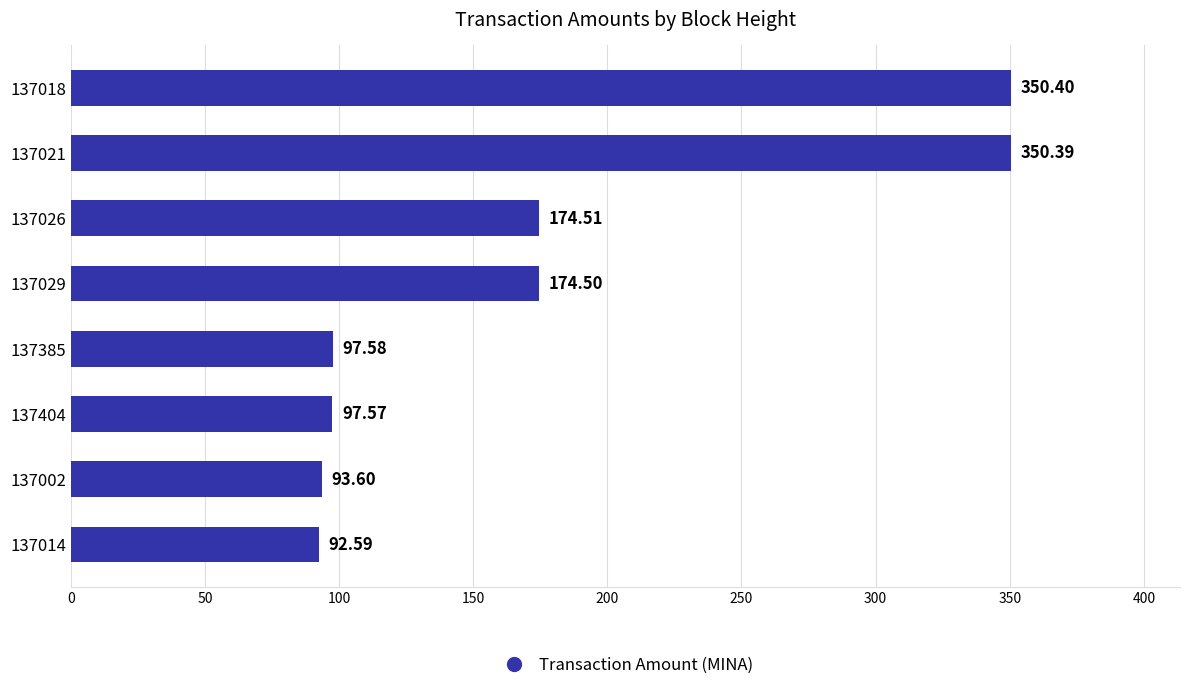

Rank the categories by value from highest to lowest.

137018, 137021, 137026, 137029, 137385, 137404, 137002, 137014